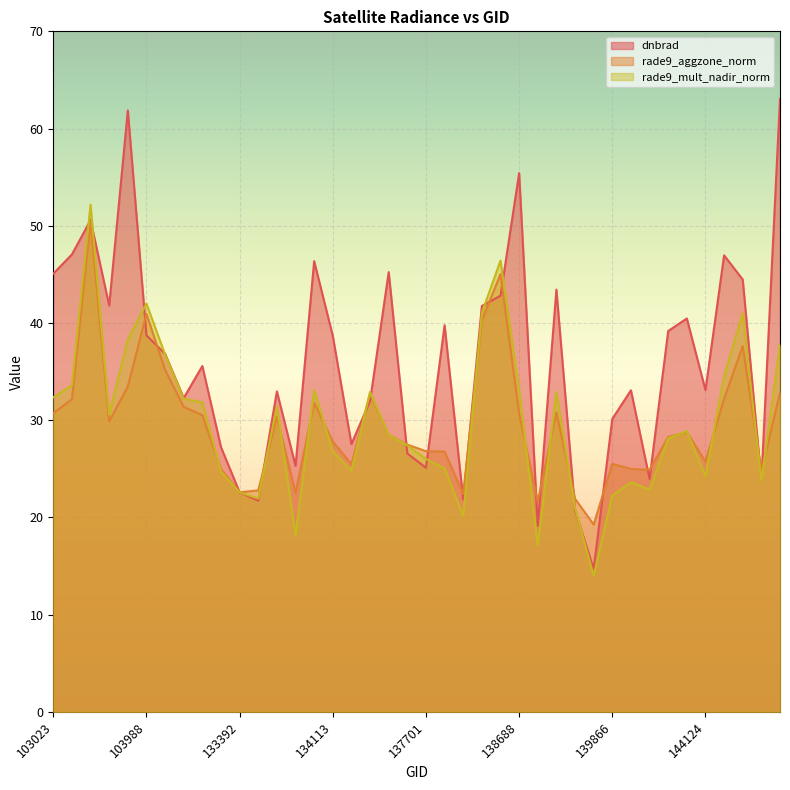

At 103023, list the series in order from largest to smallest.

dnbrad, rade9_mult_nadir_norm, rade9_aggzone_norm